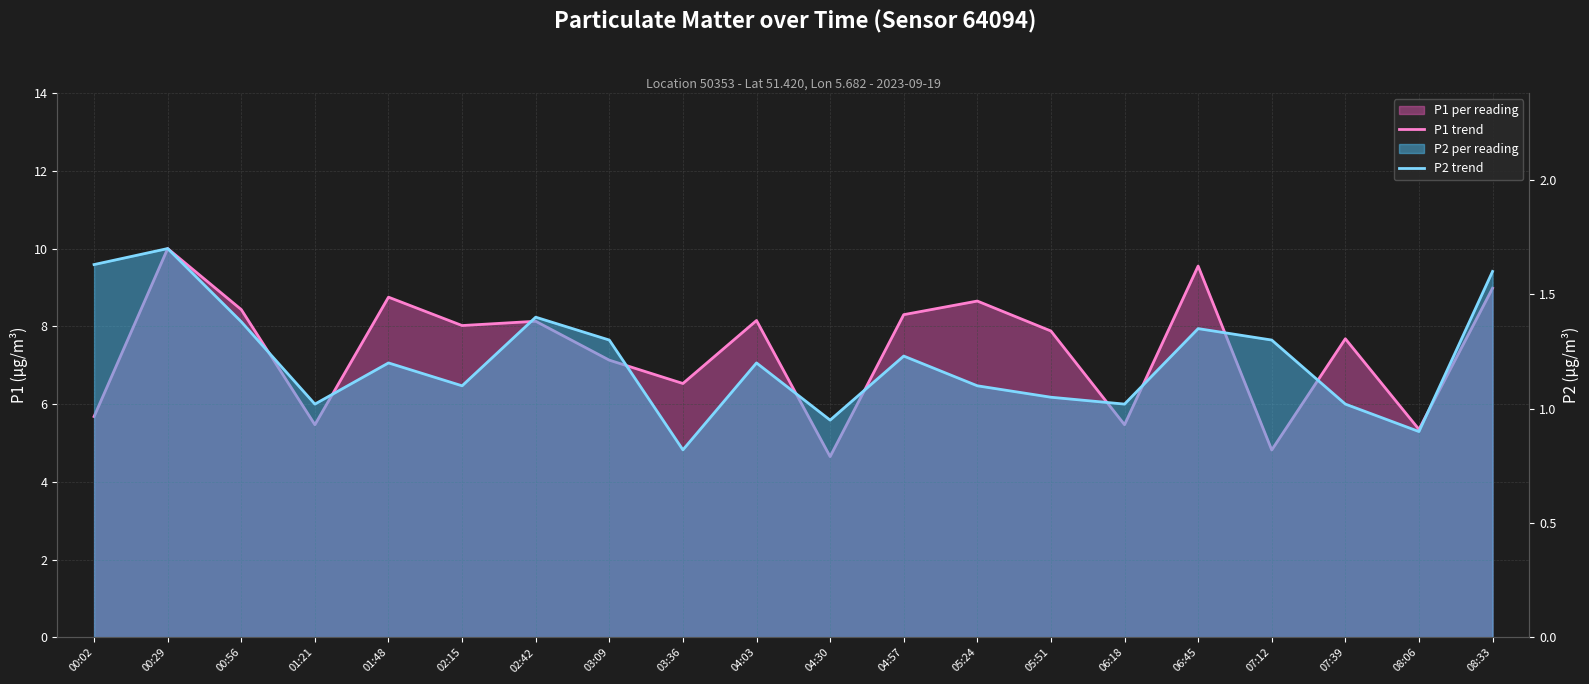

At how many categories does at least one series exceed 0?

20